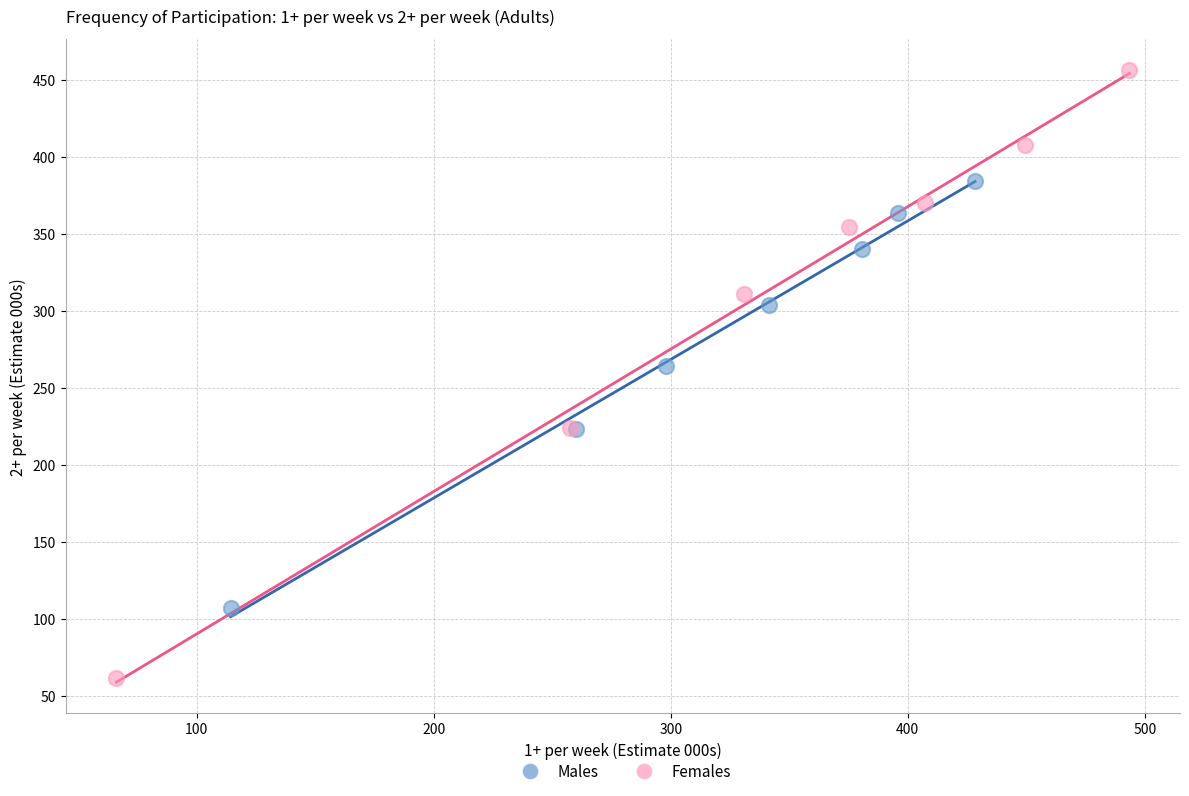

Which series contains the lowest Y value?

Females